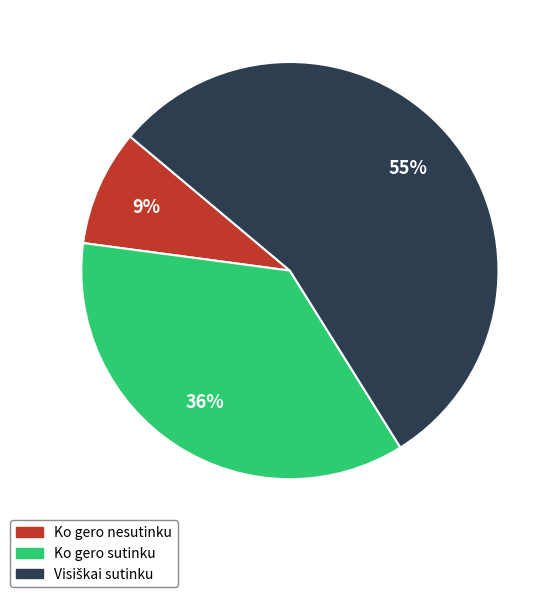

What percentage is the Ko gero nesutinku slice, to the nearest percent?

9%